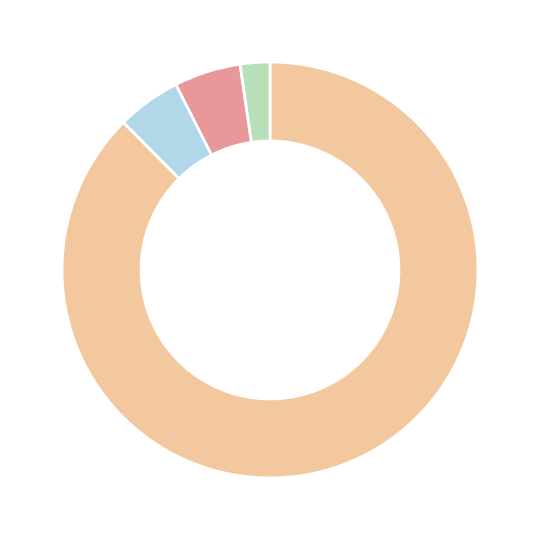

Does any single category account for the majority?

Yes